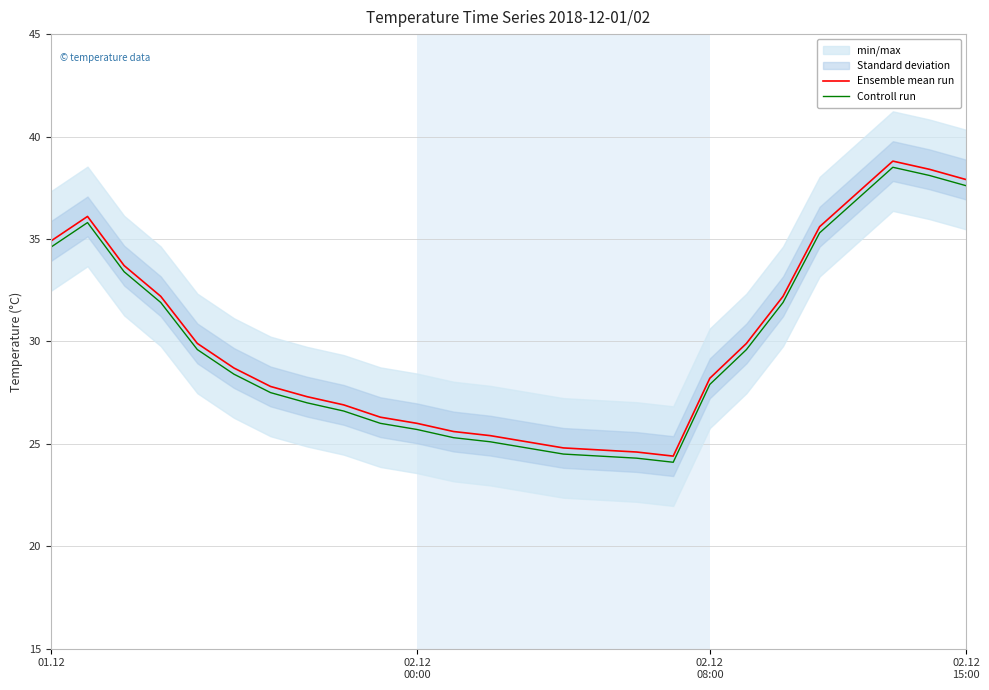

How many values in the Controll run series exceed 28?

13